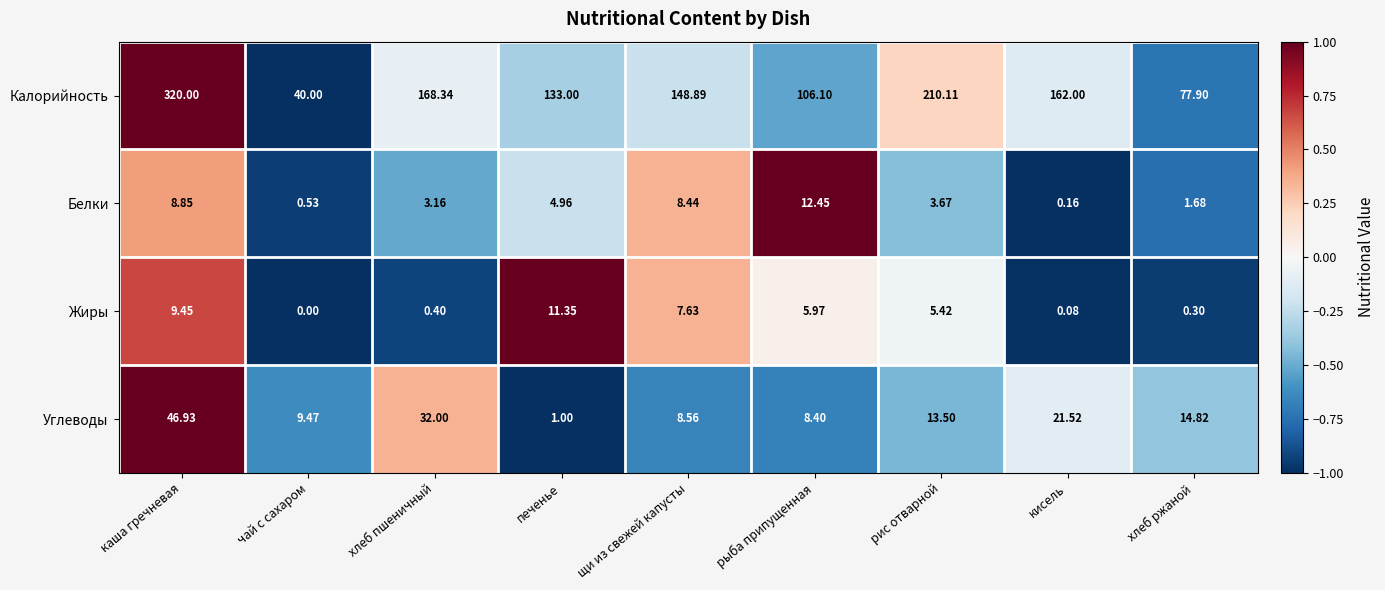

Where does the Жиры series first go above 5?

каша гречневая